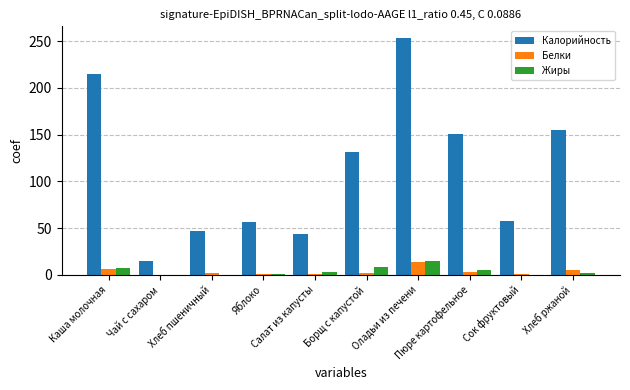

Between Борщ с капустой and Пюре картофельное, which series saw the biggest shift?

Калорийность